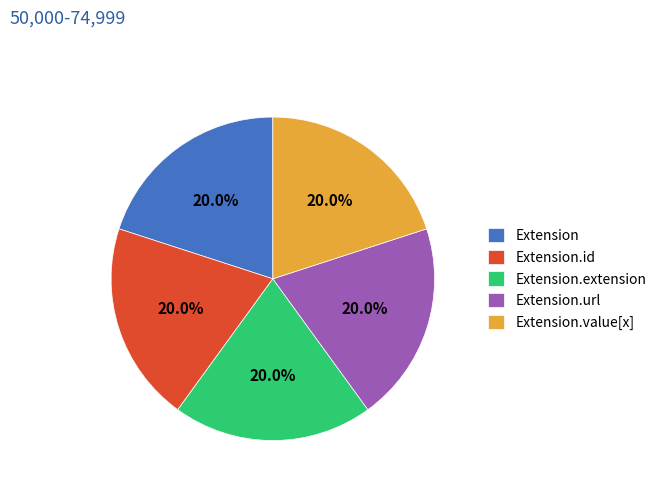

Do Extension.id and Extension.url together represent more than half of the pie?

No